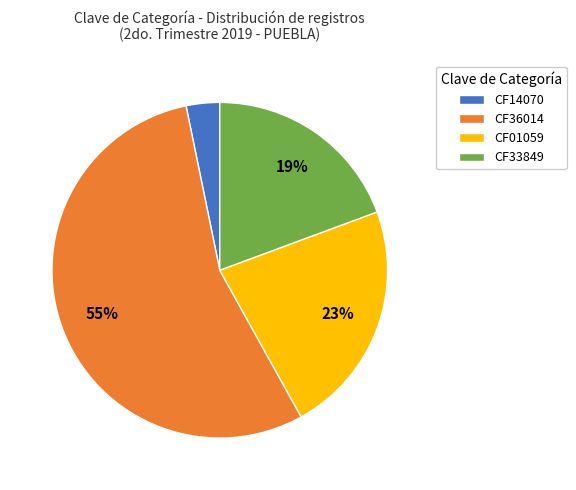

Is it true that CF14070 is 3% of the pie?

True